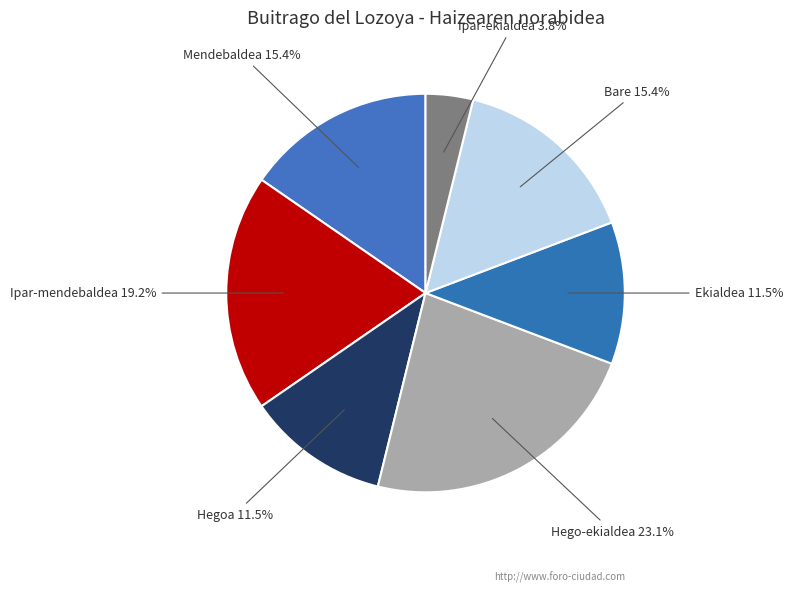

To the nearest percent, what is the difference between the Mendebaldea and Ipar-mendebaldea slice percentages?

4%